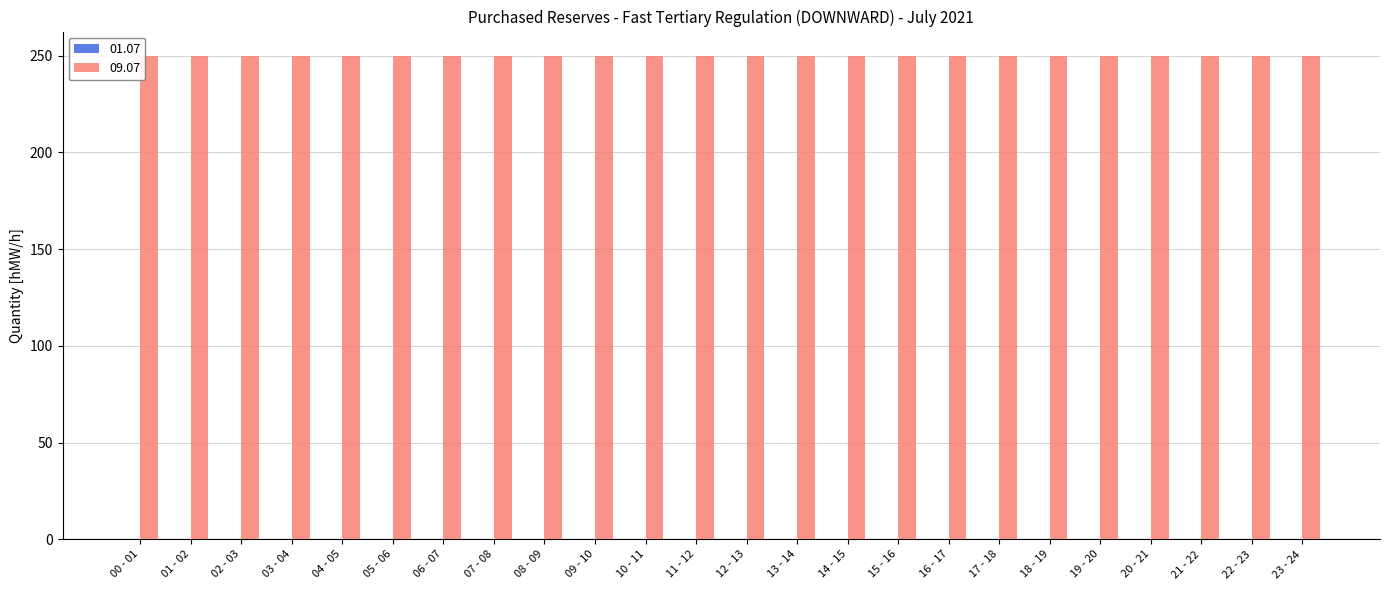

At which category is the sum across all series the highest?

00 - 01